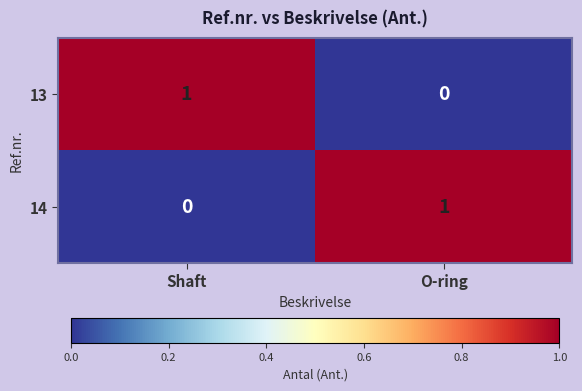

The value of 13 at Shaft is 1. True or false?

True